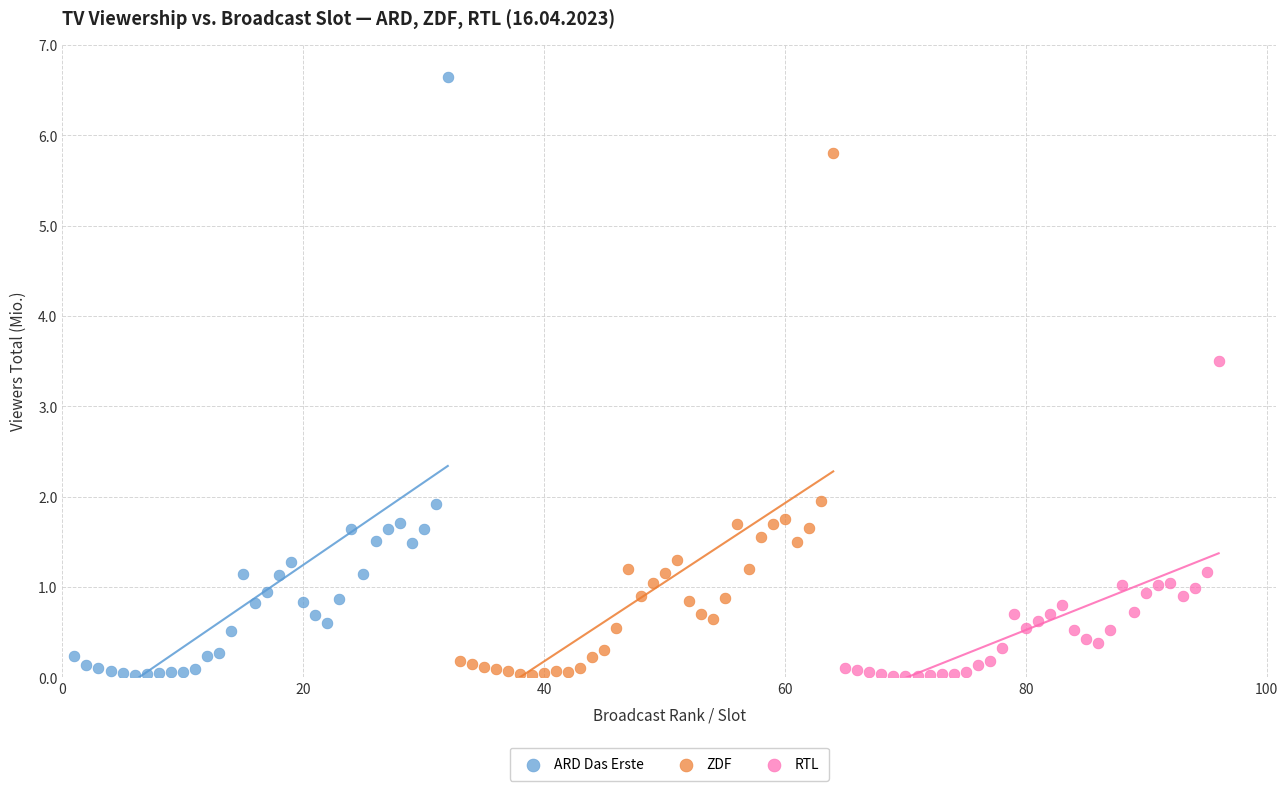

Which series has the widest spread of Y values?

ARD Das Erste